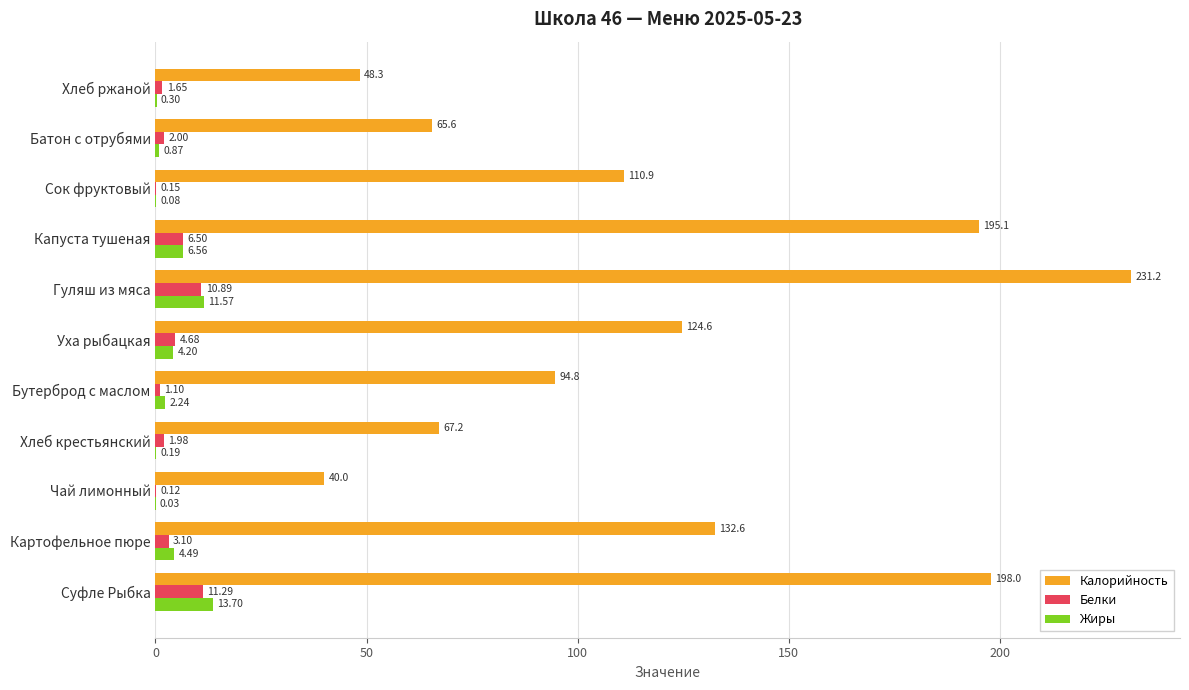

At which category does the chart reach its peak across all series?

Гуляш из мяса